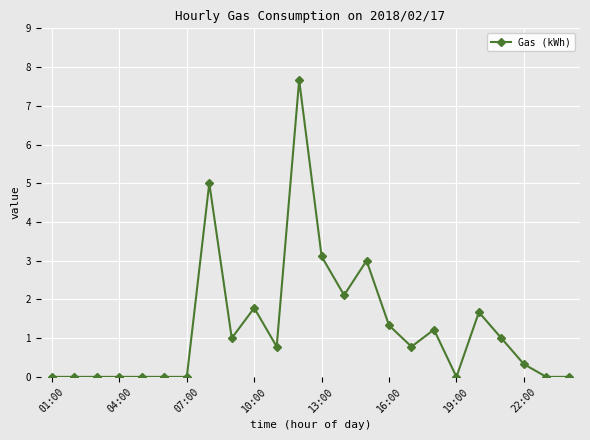

Count the number of data series in this chart.

1